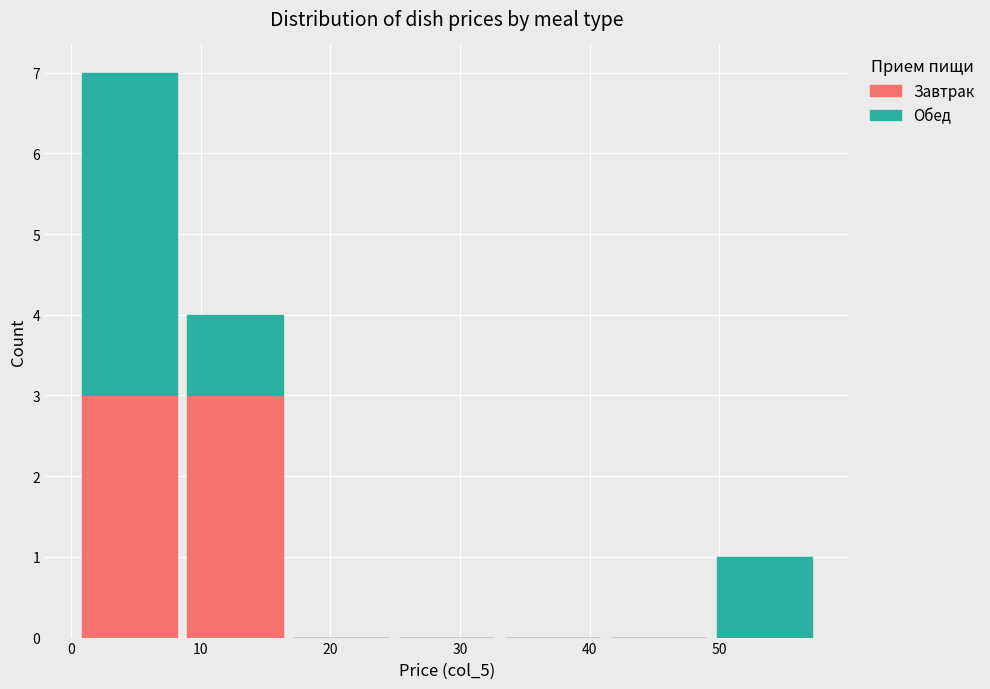

Reading left to right, list every stacked bar in this chart as the range it spans on the x-axis followed by its total height. Neither the bar edges nor the heights are printed on the chart, so give them approximately, as read against the axes.

0 to 9: 7
9 to 17: 4
17 to 25: 0
25 to 33: 0
33 to 41: 0
41 to 49: 0
49 to 58: 1